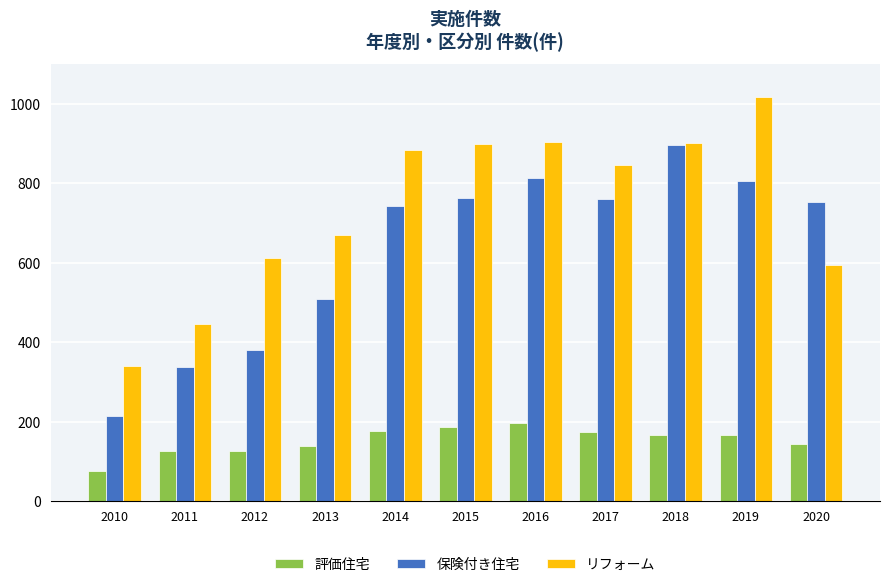

At which label does 評価住宅 reach its minimum?

2010